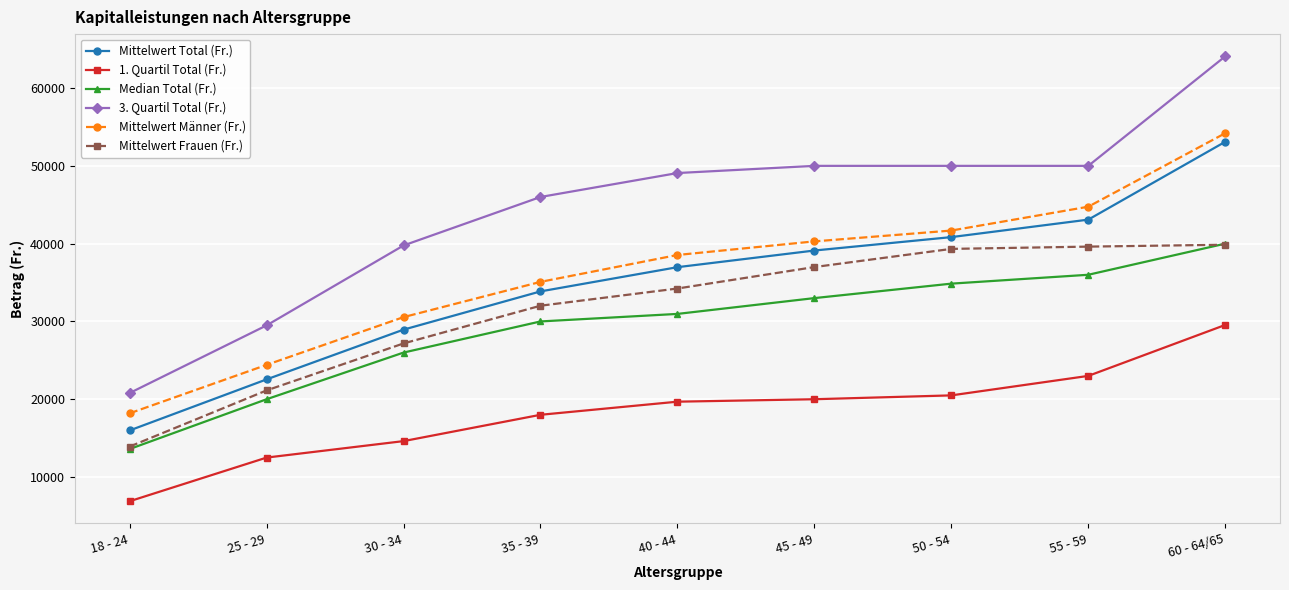

What is the difference between the 3. Quartil Total (Fr.) values at 35 - 39 and 25 - 29?

16506.0